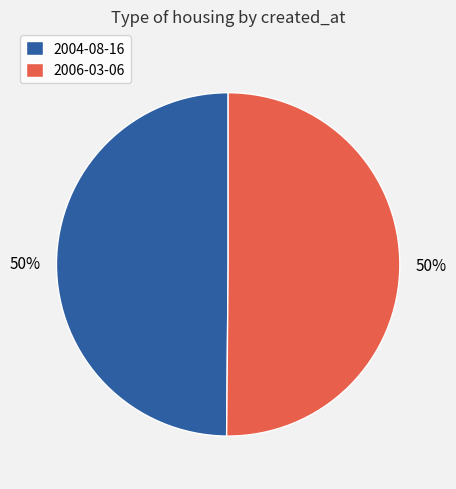

Is it true that 2006-03-06 is 35% of the pie?

False